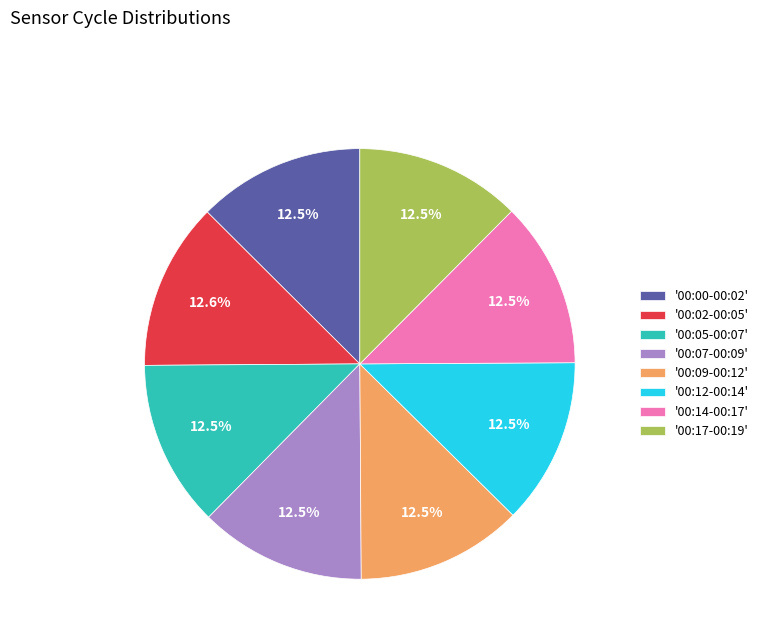

Is the sum of '00:02-00:05' and '00:07-00:09' greater than half?

No